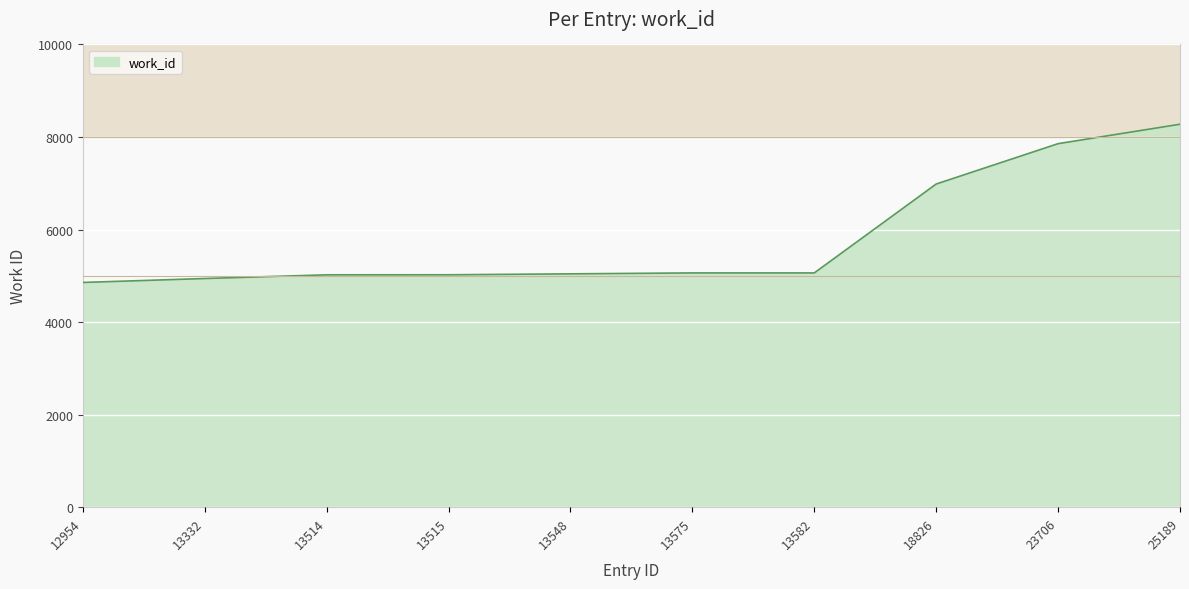

What is the difference between the maximum and minimum values?

3419